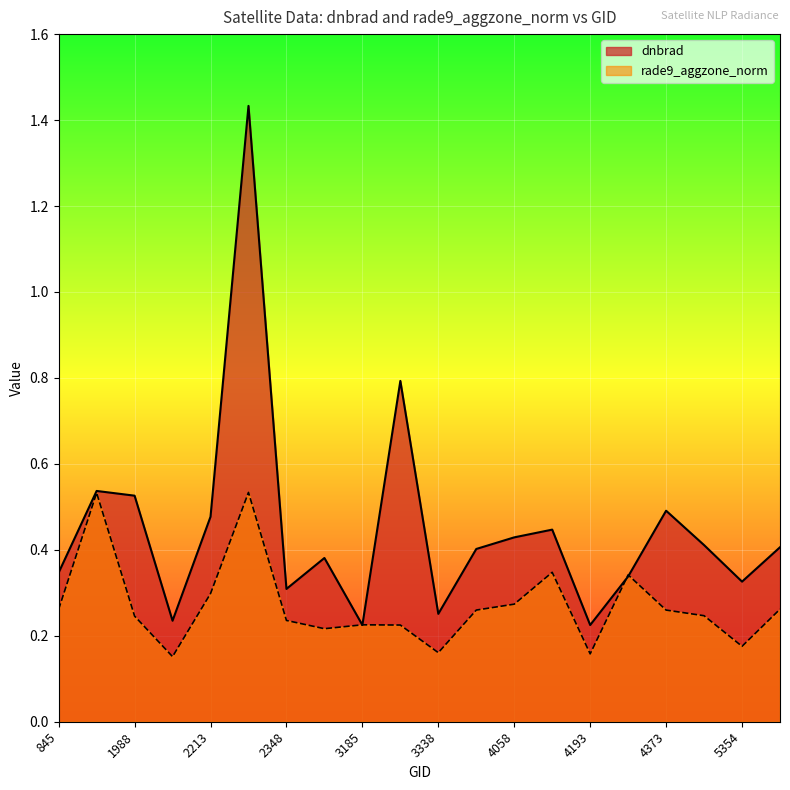

What is the minimum value for dnbrad?

0.2